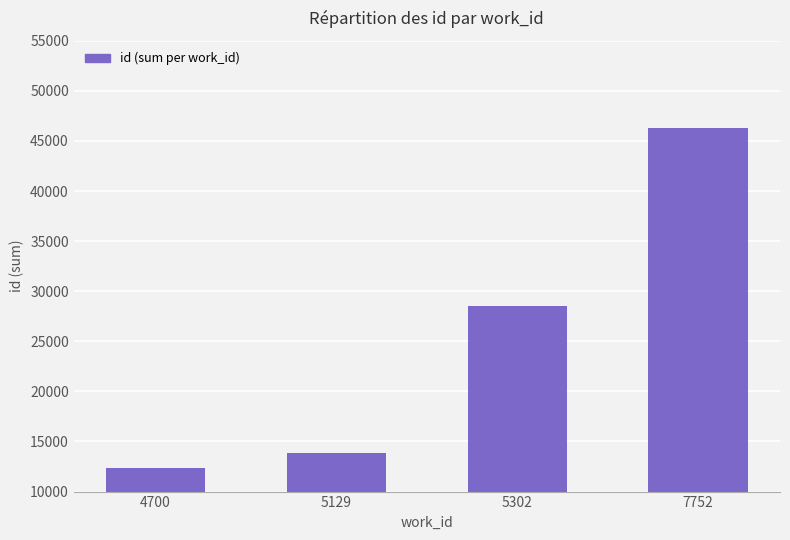

Reading right to left, list all the values displayed in this chart.

7752=46299	5302=28482	5129=13842	4700=12398